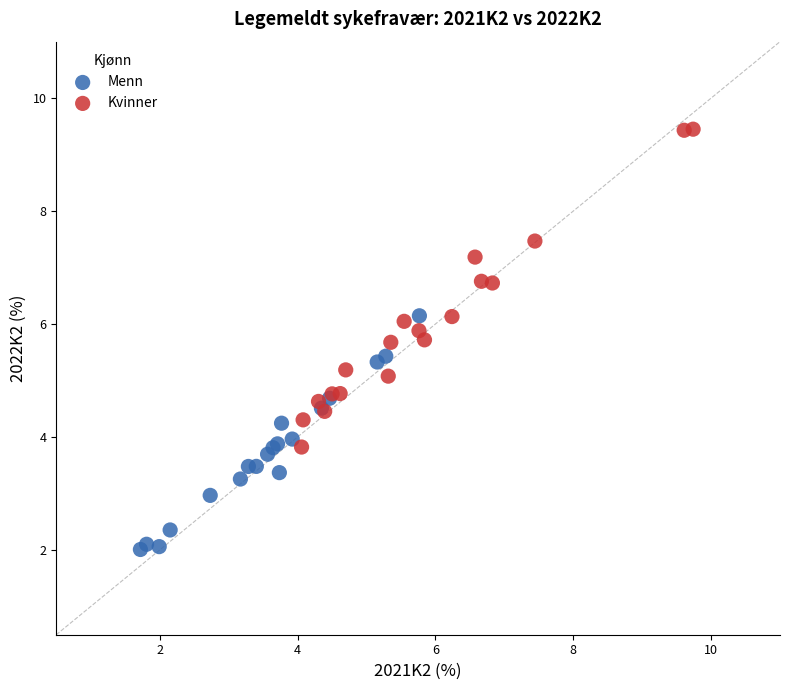

Which series has the widest spread of Y values?

Kvinner